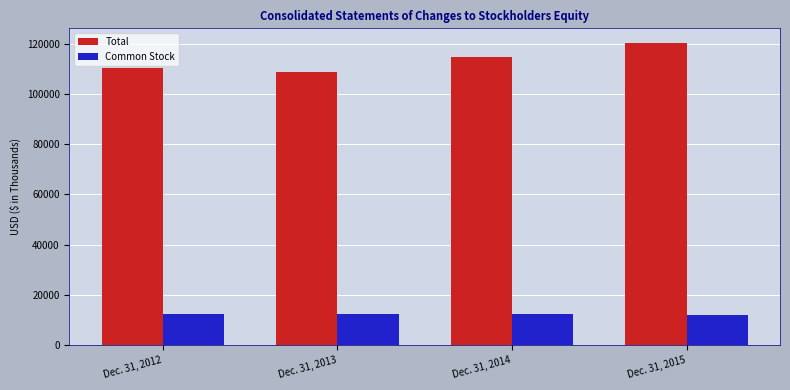

The value of Total at Dec. 31, 2012 is 110489. True or false?

True